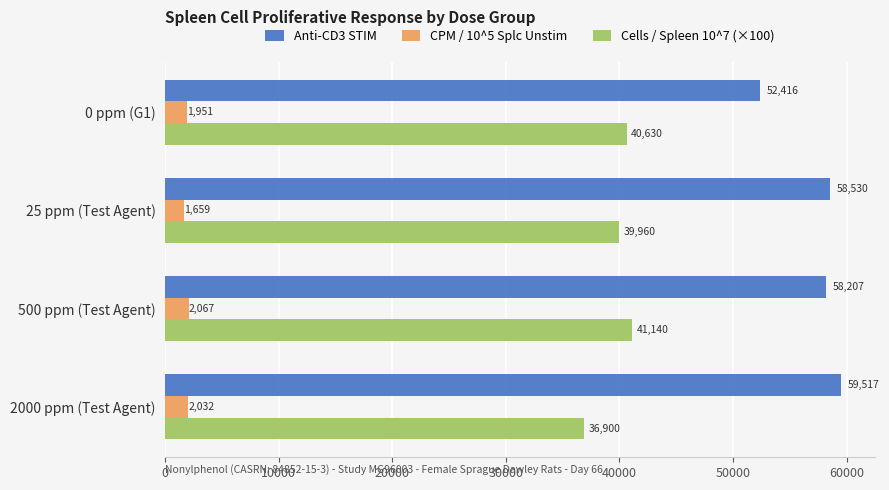

What is the greatest value displayed?

59517